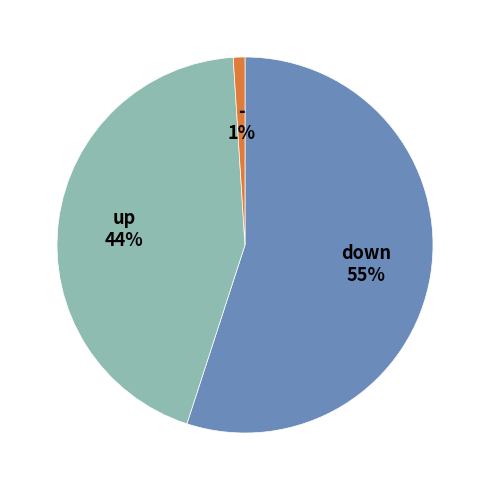

Which has a higher value, - or down?

down